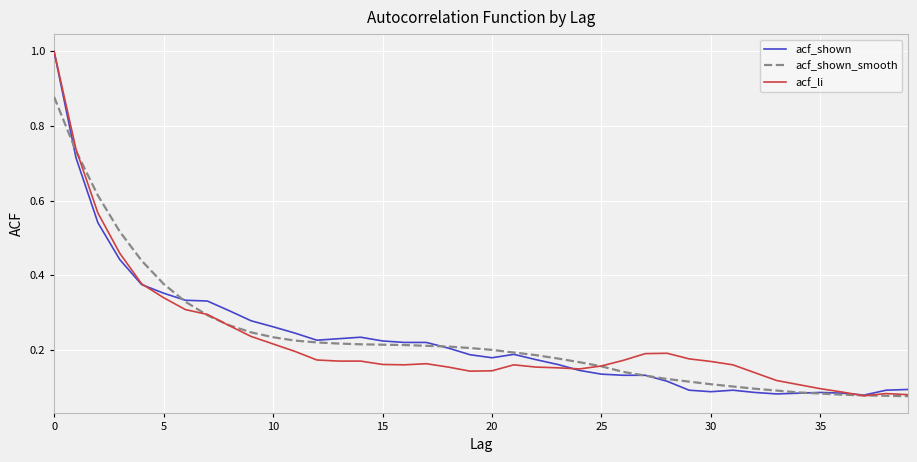

What is the highest value of the acf_li series?

1.0